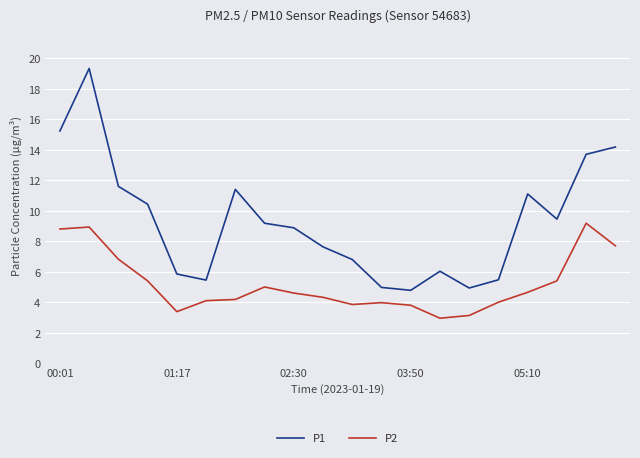

List the series in order of their peak value, highest first.

P1, P2